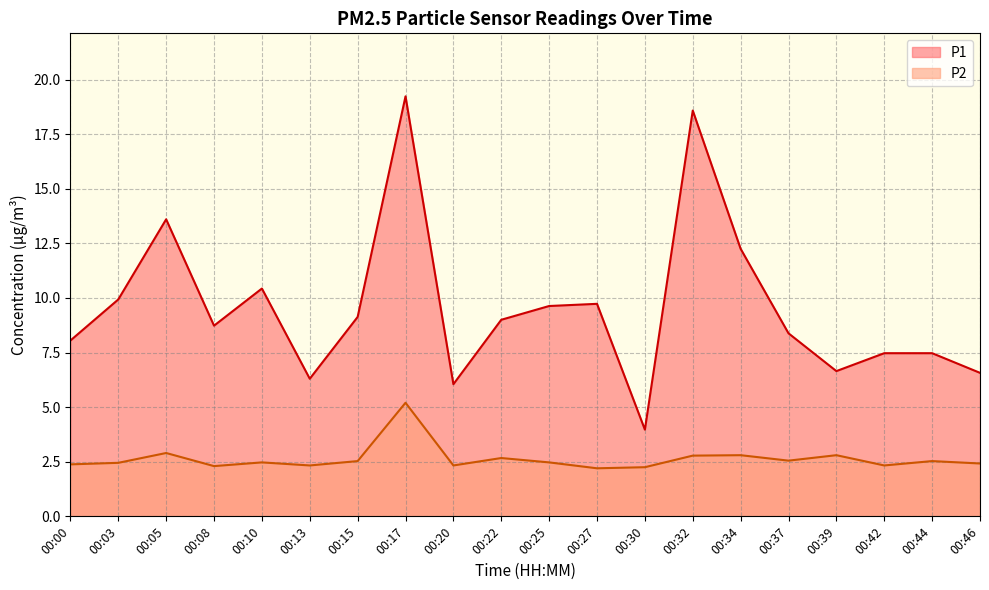

Is the value of P1 at 00:32 greater than the value of P2 at 00:05?

Yes